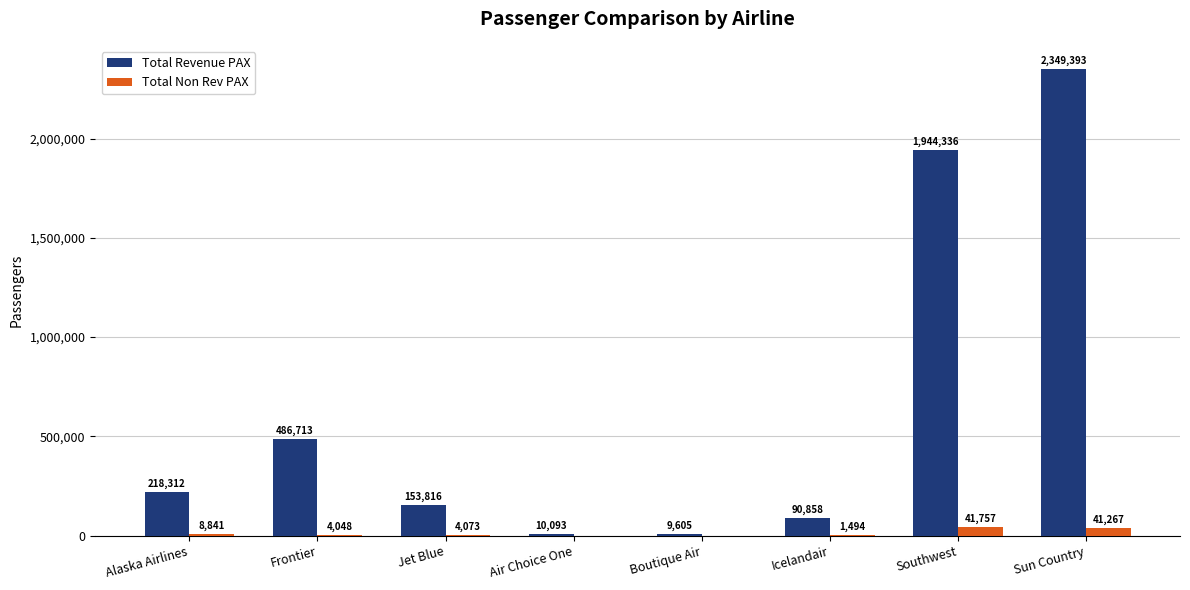

Between Southwest and Sun Country, which series saw the biggest shift?

Total Revenue PAX